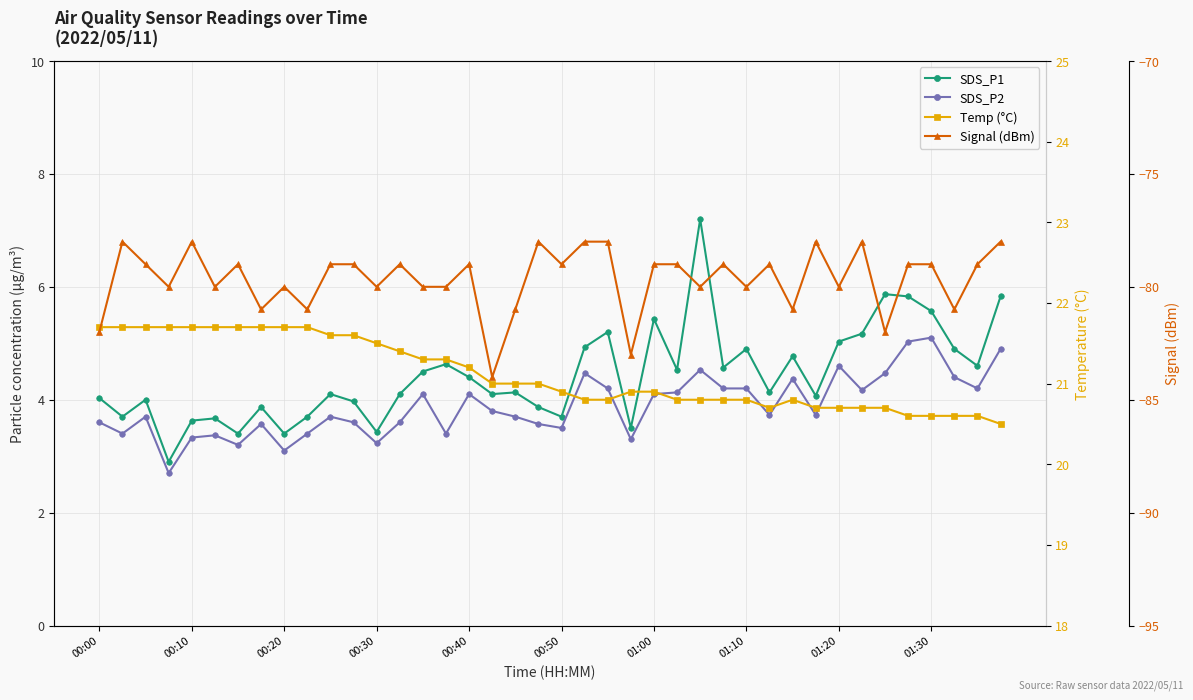

What is the sum of all Temp (°C) values?

844.6